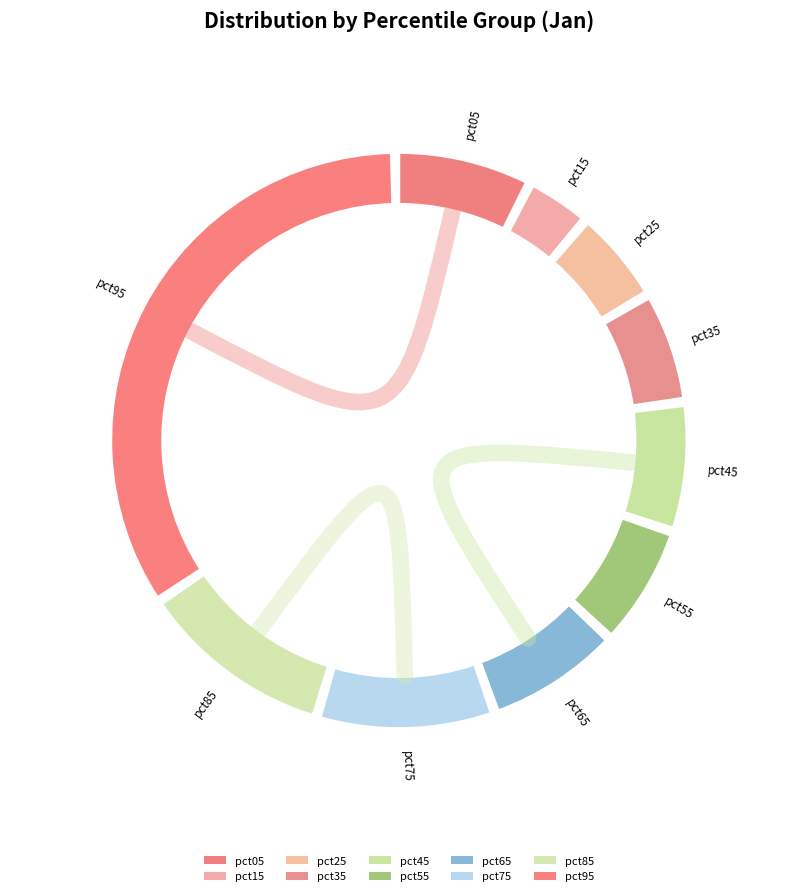

Combined, what portion of the pie is pct85 and pct45?

18.3%